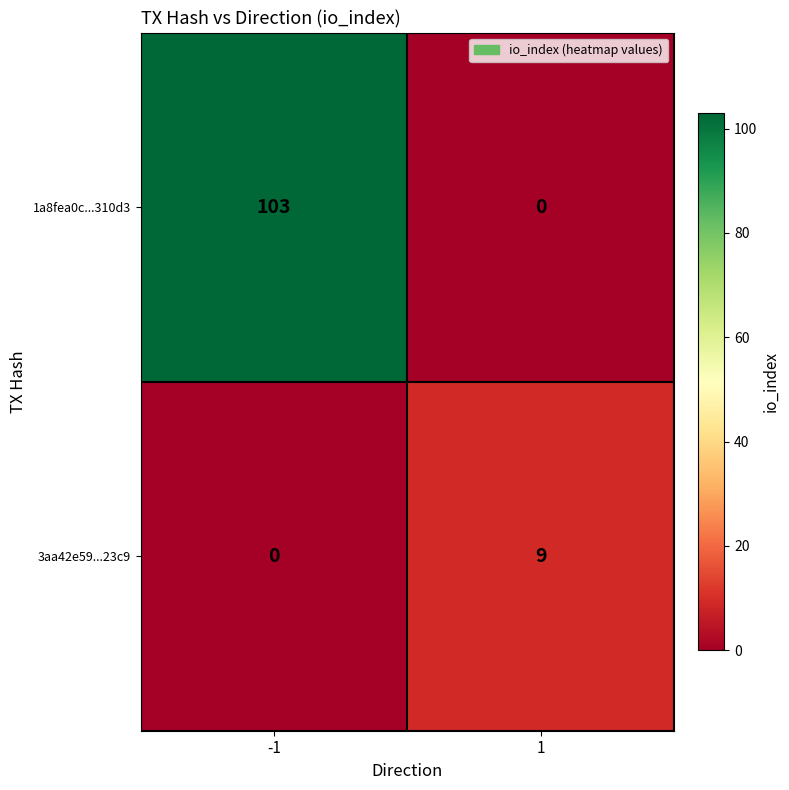

What is the total value across all series at 1?

9